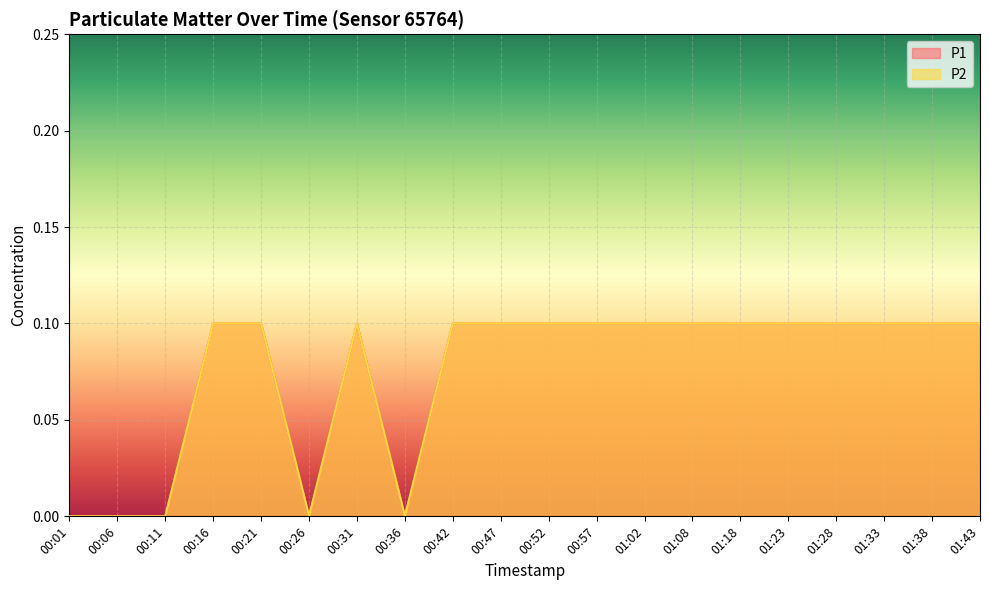

Count the P1 values in the range 0 to 1.

20